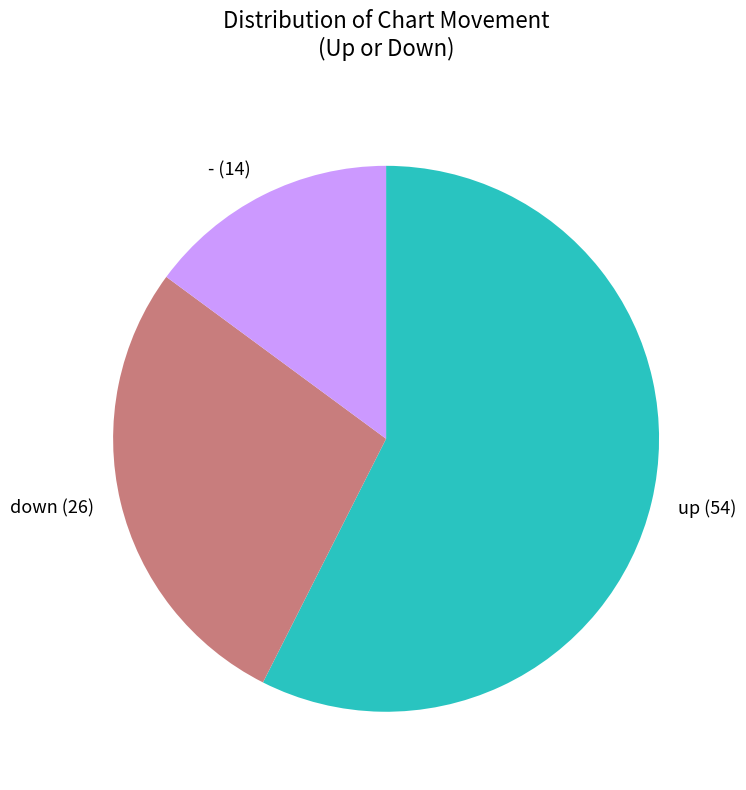

Which slice represents more than half of the pie?

up